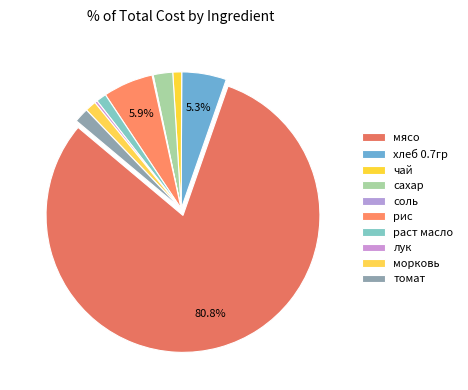

What is the smallest slice in the pie chart?

соль